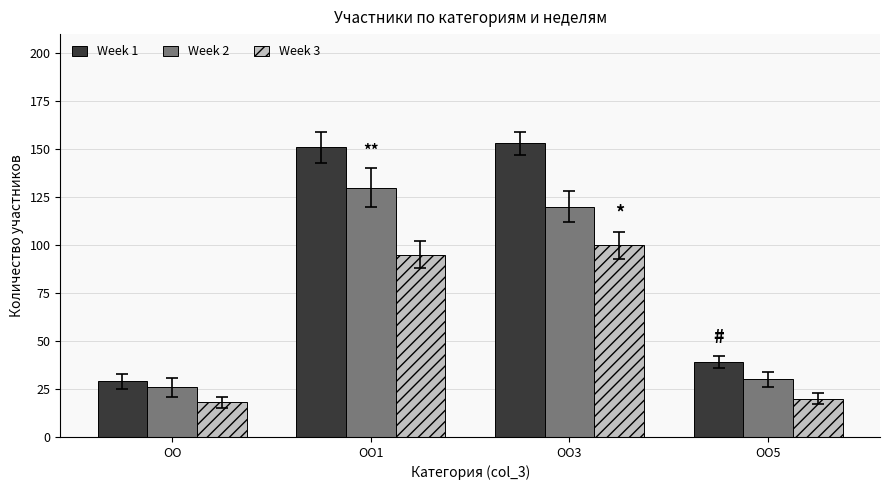

List the series in order of their peak value, lowest first.

Week 3, Week 2, Week 1